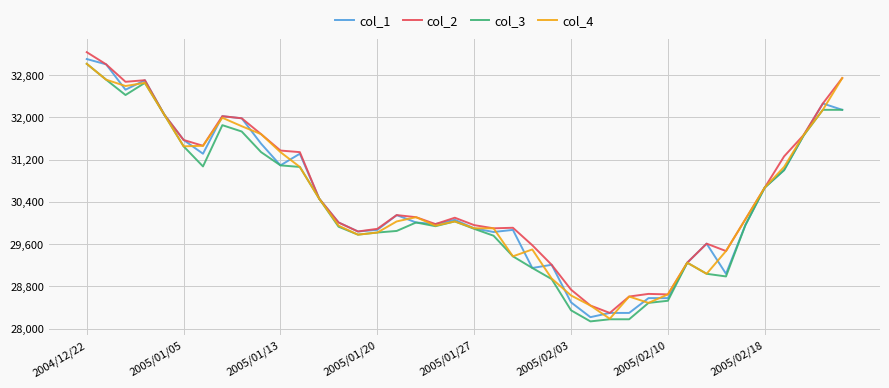

What is the smallest value displayed?

28140